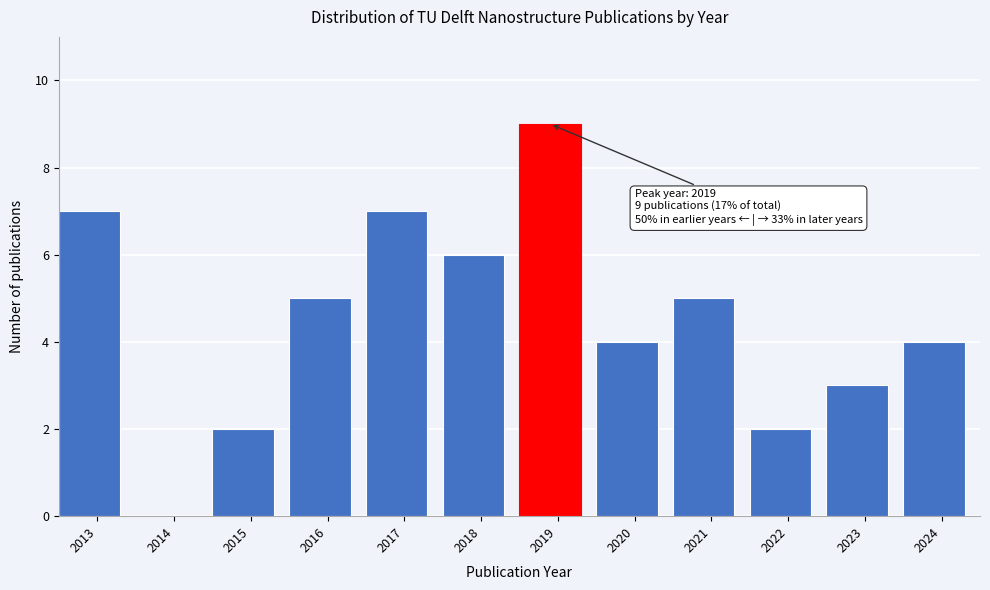

Reading left to right, list all the values displayed in this chart.

2013=7	2014=0	2015=2	2016=5	2017=7	2018=6	2019=9	2020=4	2021=5	2022=2	2023=3	2024=4